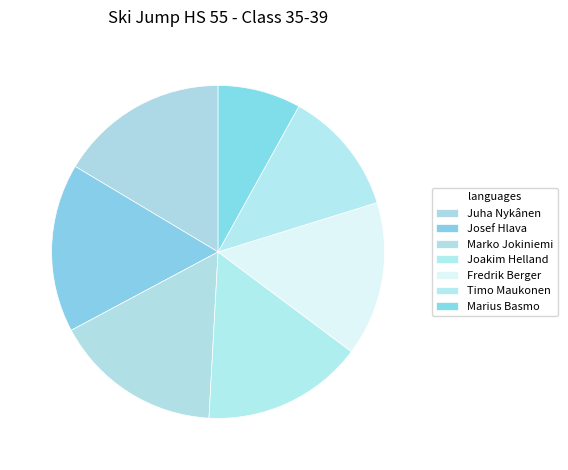

What is the ratio of the value at Timo Maukonen to the value at Joakim Helland?

0.8